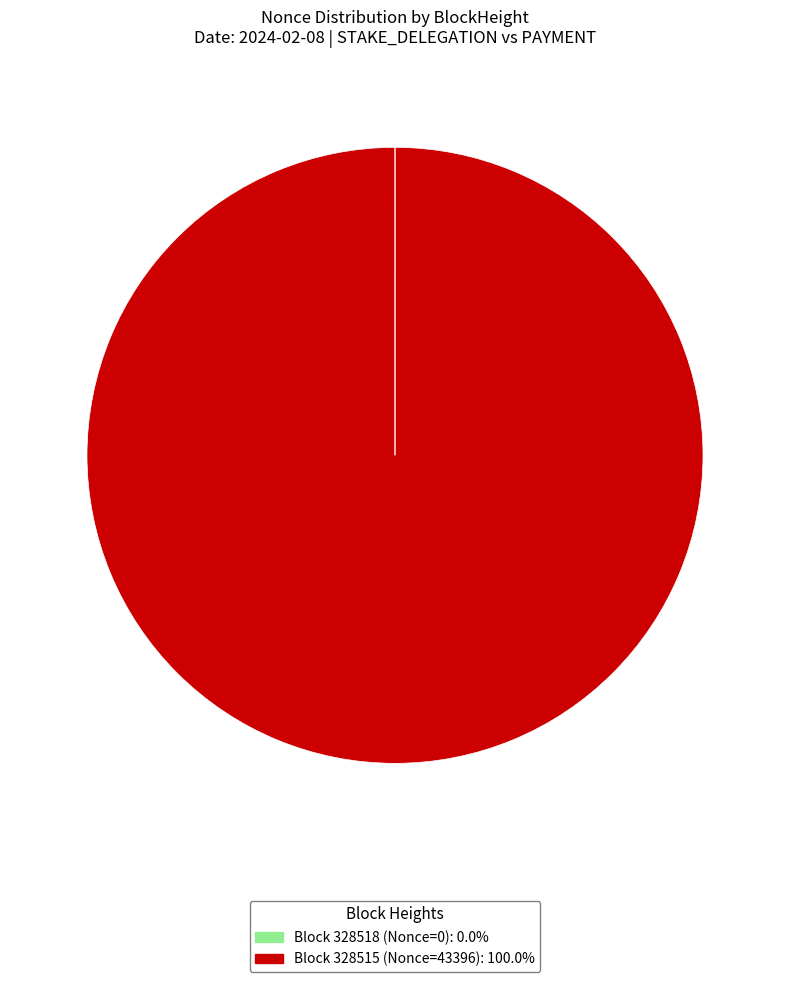

To the nearest percent, what is the difference between the largest and smallest slice percentages?

100%